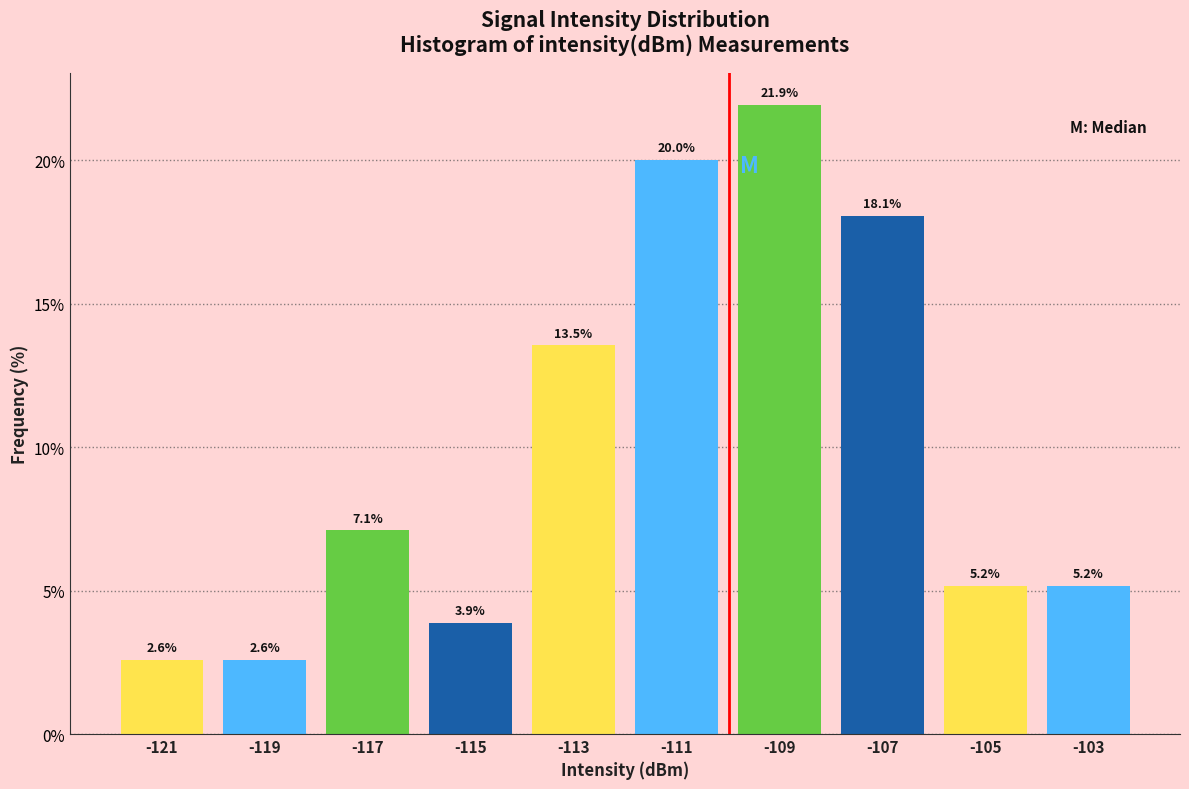

Reading left to right, list every bar in this chart as the range it spans on the x-axis followed by its height.

-122 to -120: 2.6
-120 to -118: 2.6
-118 to -116: 7.1
-116 to -114: 3.9
-114 to -112: 13.5
-112 to -110: 20.0
-110 to -108: 21.9
-108 to -106: 18.1
-106 to -104: 5.2
-104 to -102: 5.2